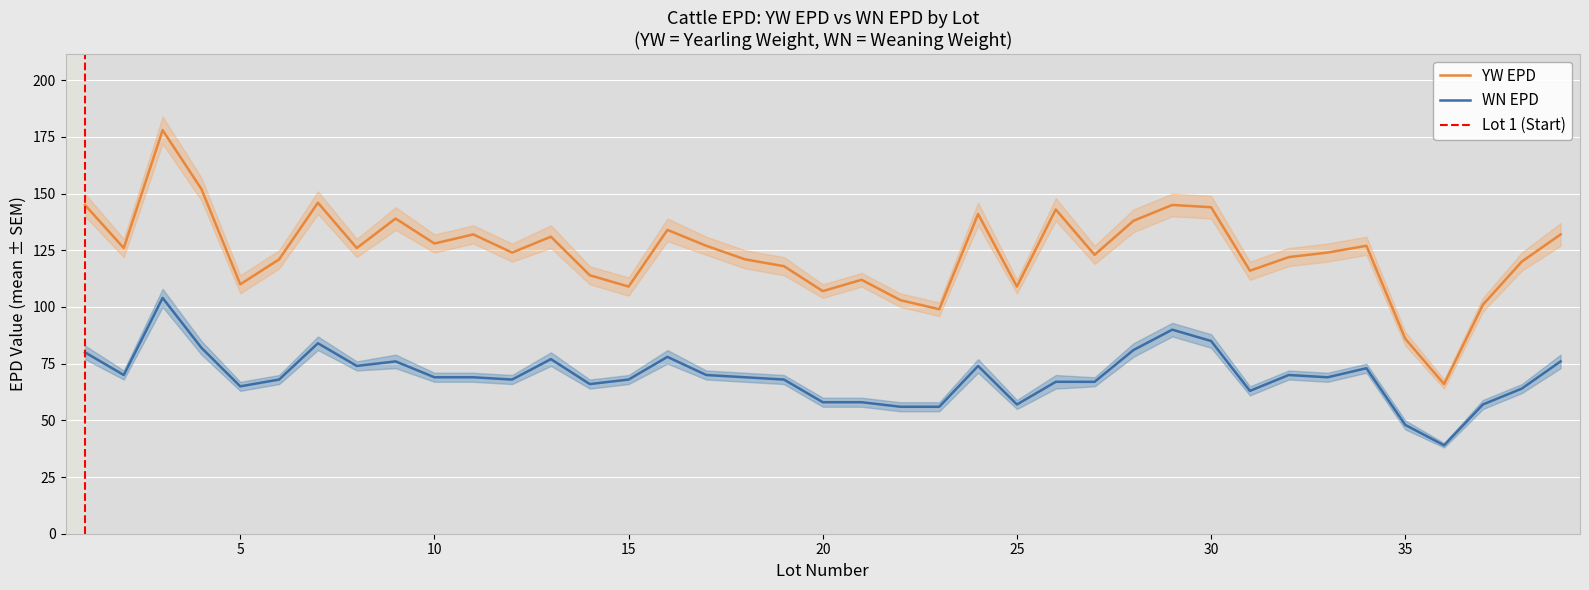

How many values in the YW EPD series are below 124?

18